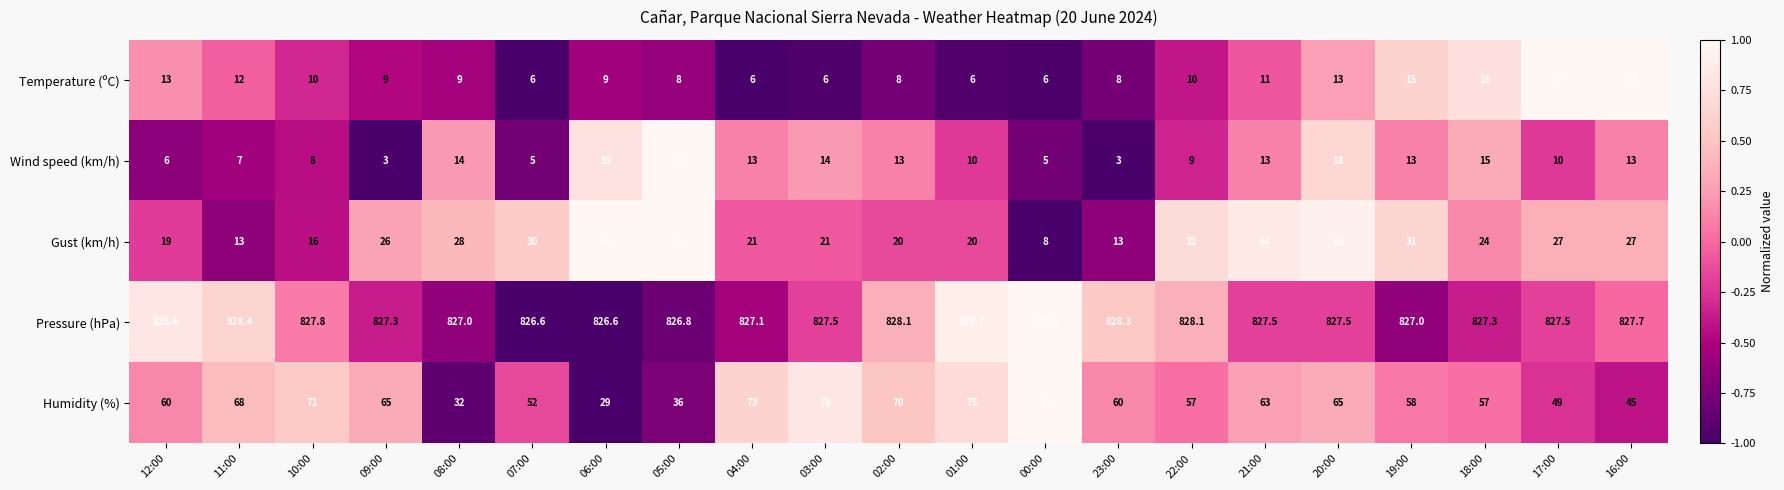

At which category is the sum across all series the highest?

20:00